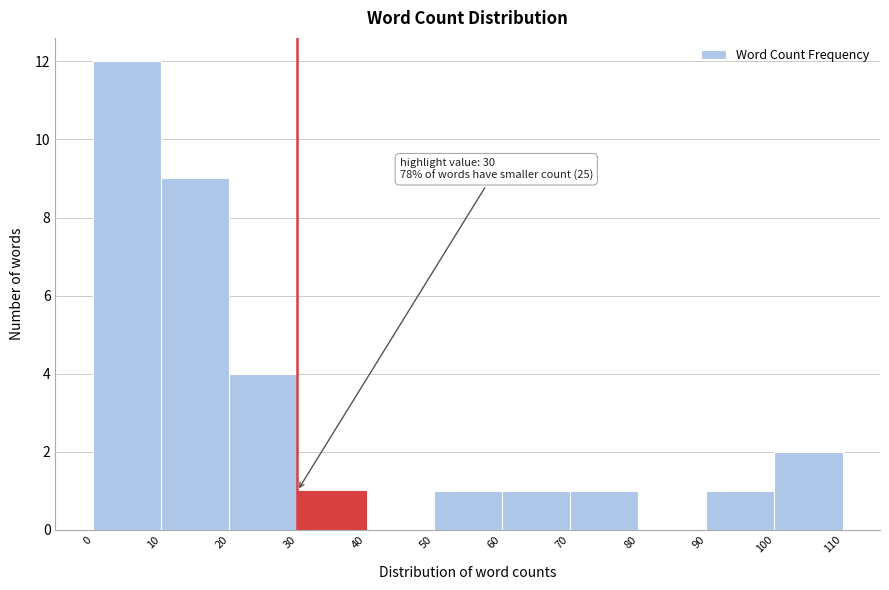

Which range on the x-axis has the tallest bar?

0 to 10